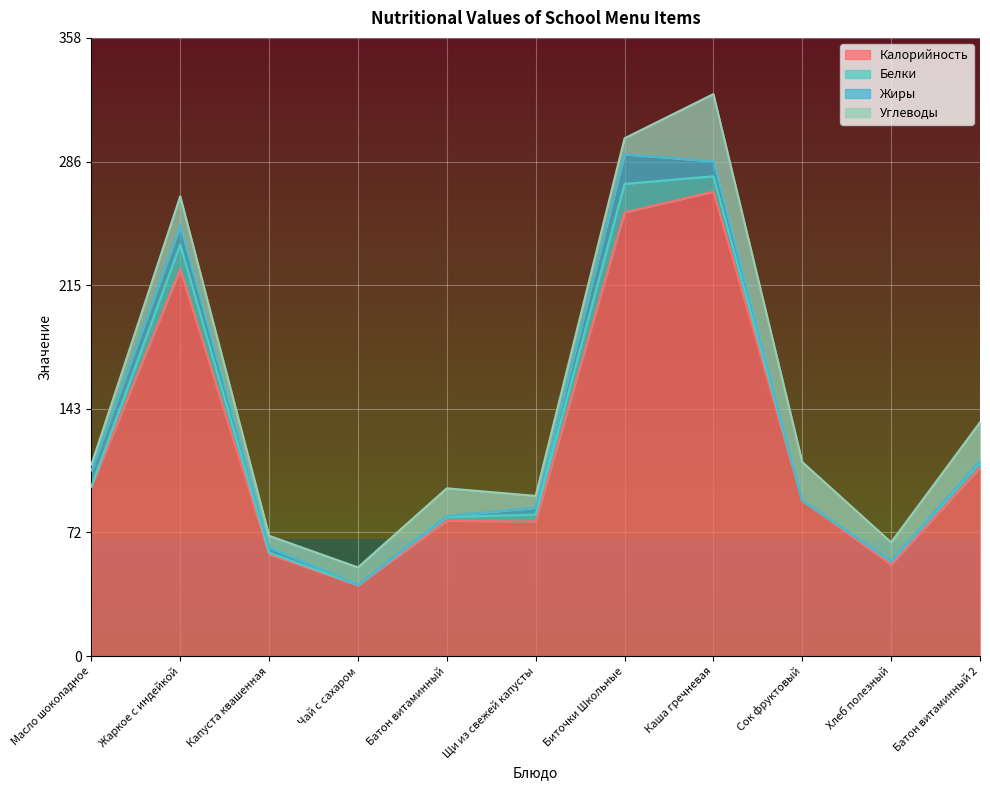

What are all the series names shown in the legend?

Калорийность, Белки, Жиры, Углеводы